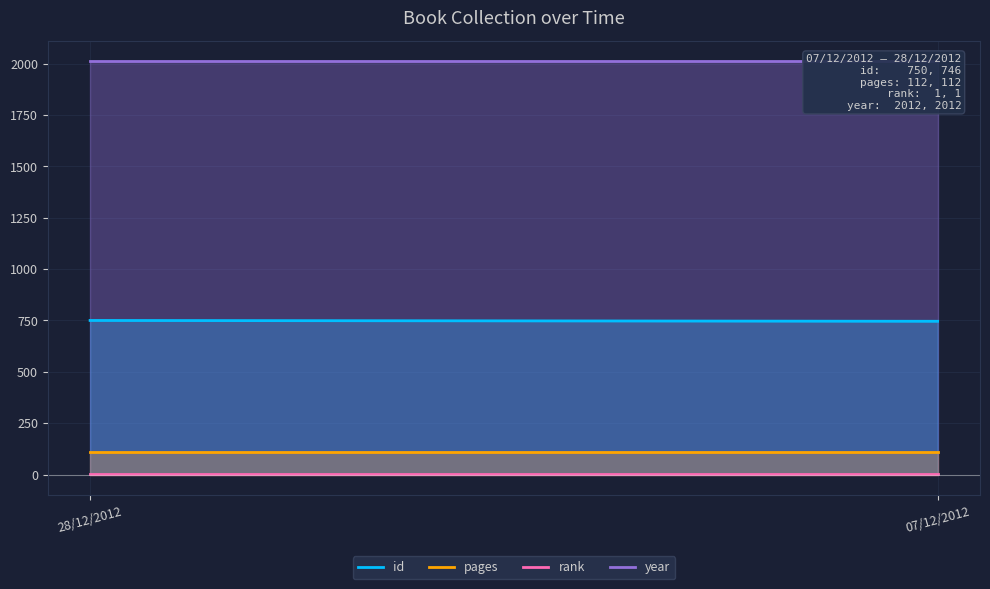

What are all the series names shown in the legend?

id, pages, rank, year